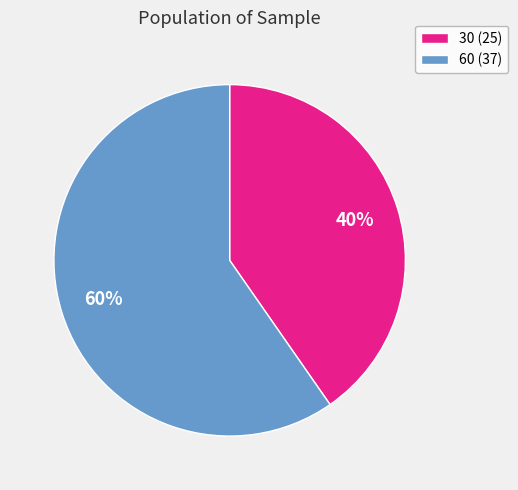

Is there a majority slice in this chart?

Yes